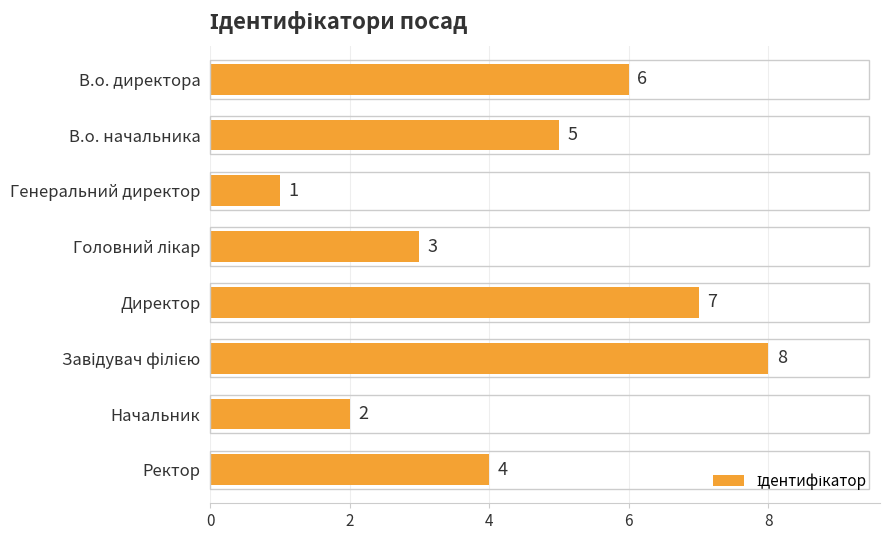

What position from the top is В.о. директора?

1